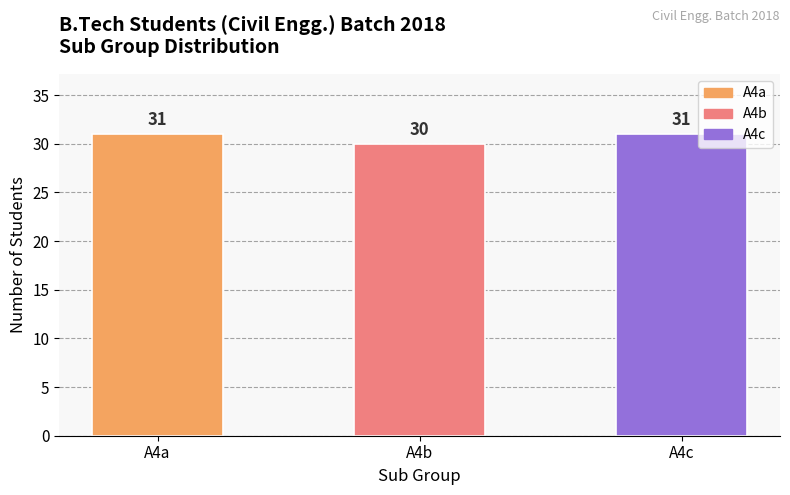

What is the approximate value at A4a?

31